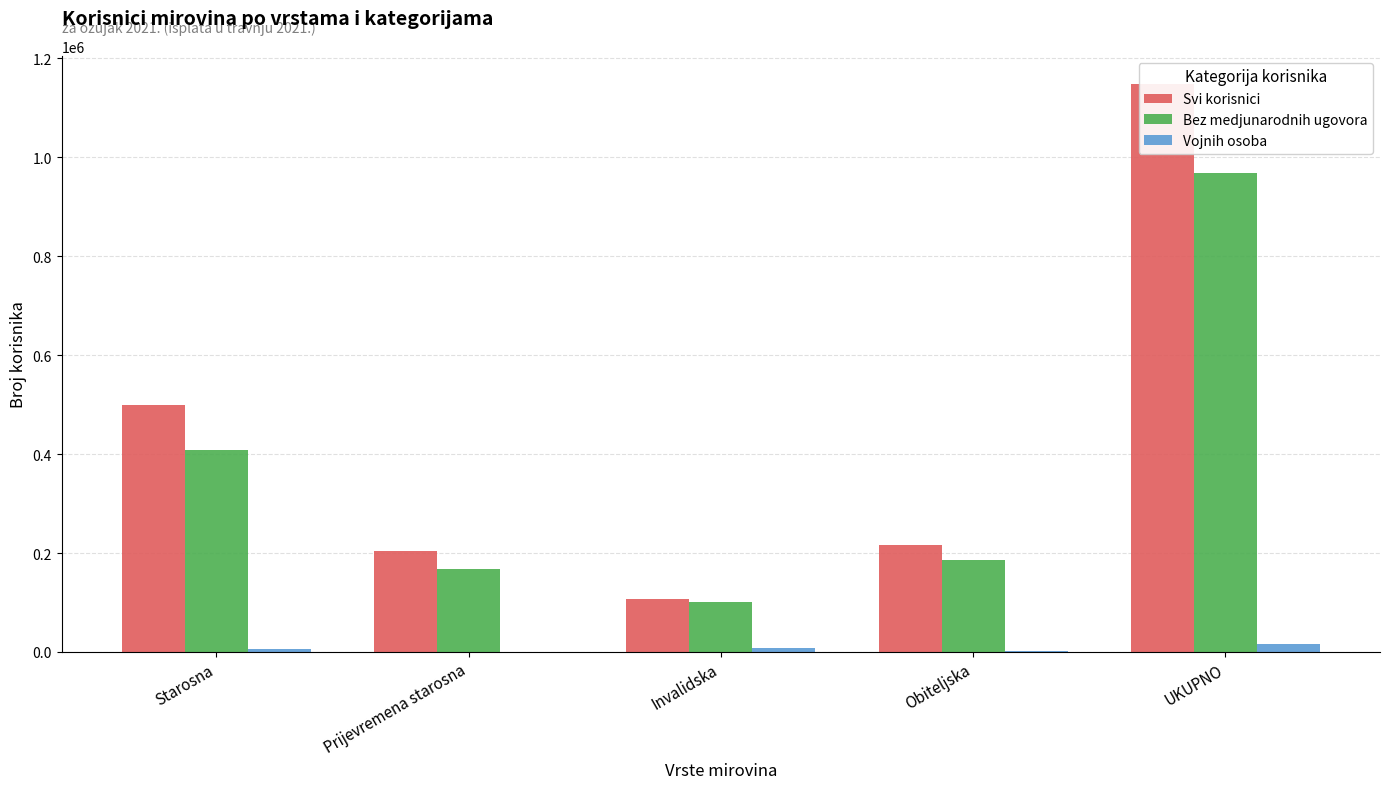

Reading left to right, extract all data points from this chart.

Svi korisnici: 499143	204931	106170	216313	1147748
Bez medjunarodnih ugovora: 408285	168584	100239	185278	967525
Vojnih osoba: 6316	0	8355	1123	15794